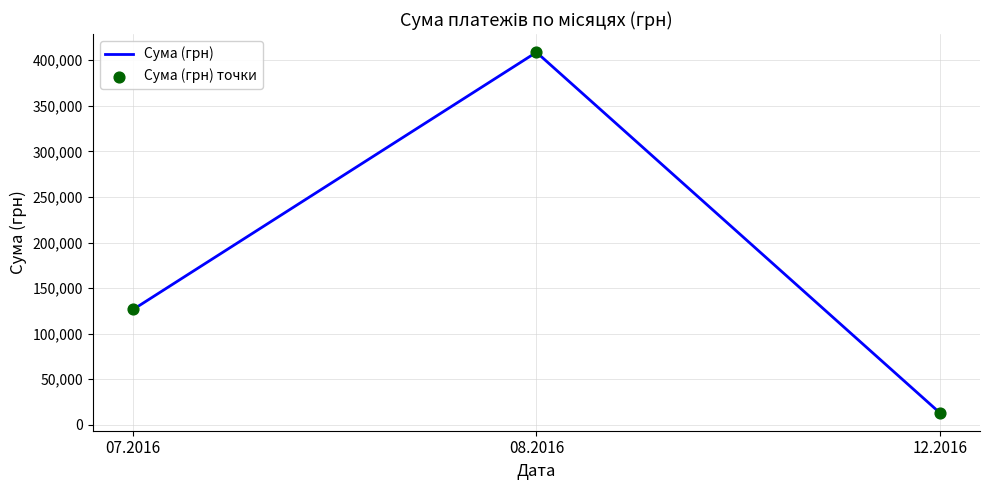

What is the minimum value shown in the chart?

13360.0